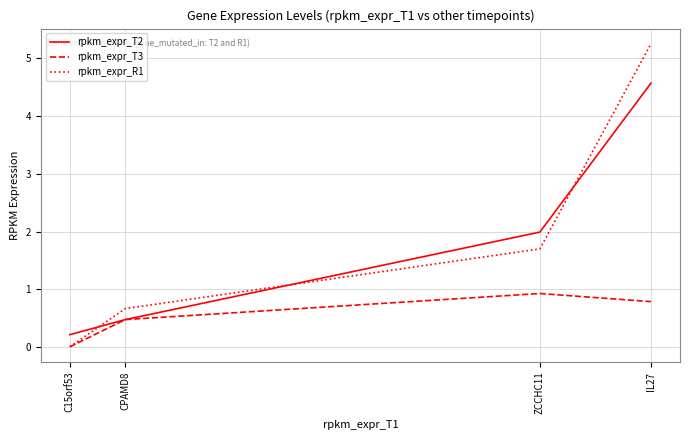

Which category has the lowest value across all series?

C15orf53